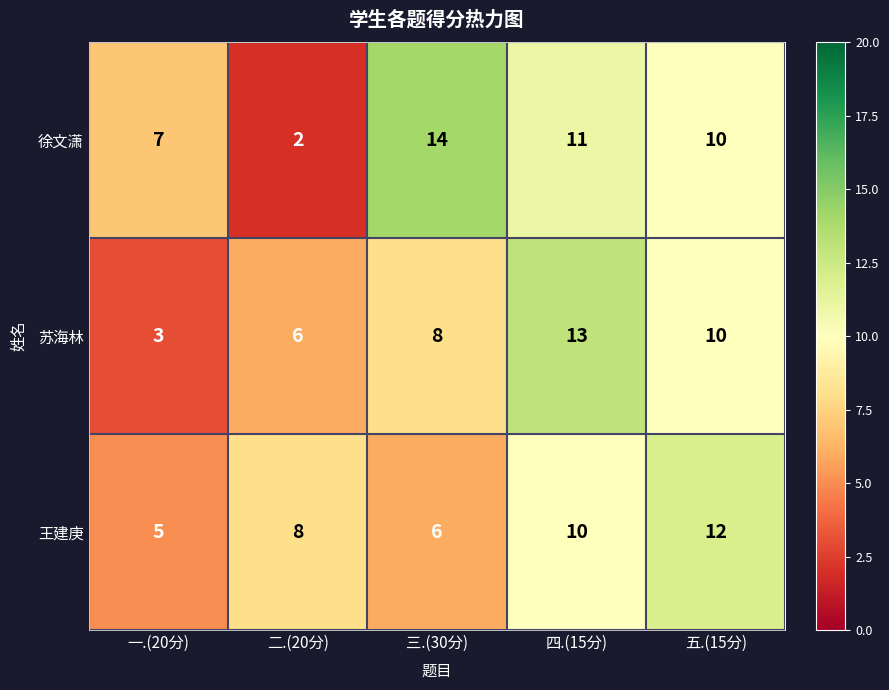

The 苏海林 series shows 21 at 四.(15分). True or false?

False